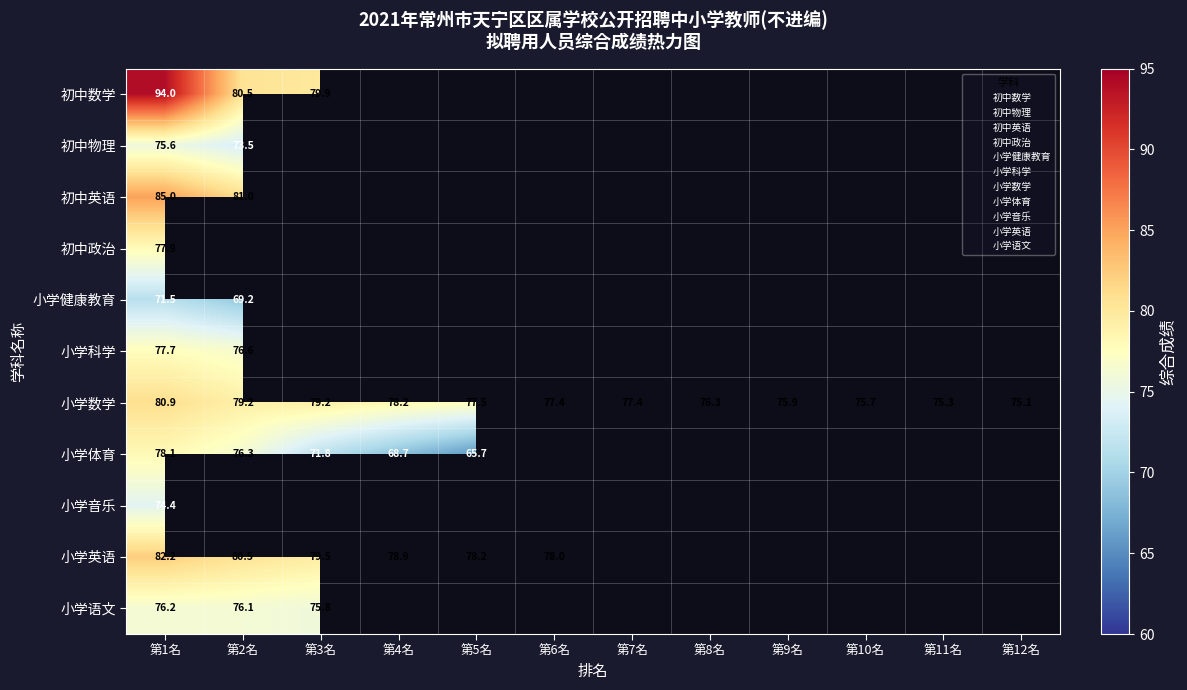

The value of 小学英语 at 第6名 is 78.0. True or false?

True